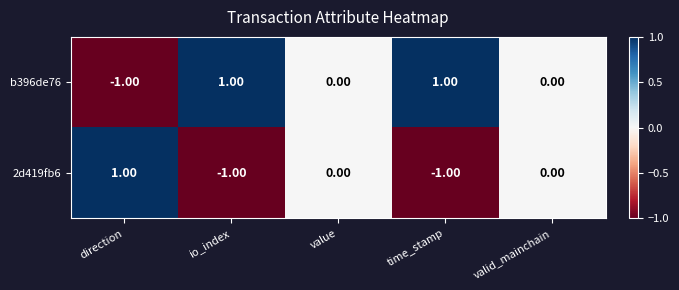

At time_stamp, list the series in order from smallest to largest.

2d419fb6, b396de76